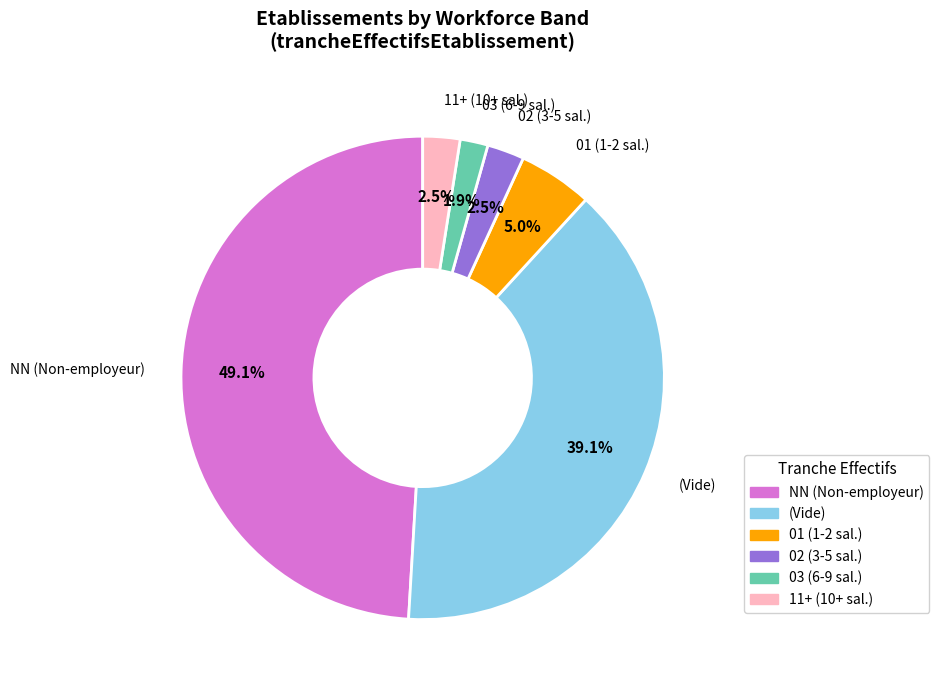

Is there a majority slice in this chart?

No